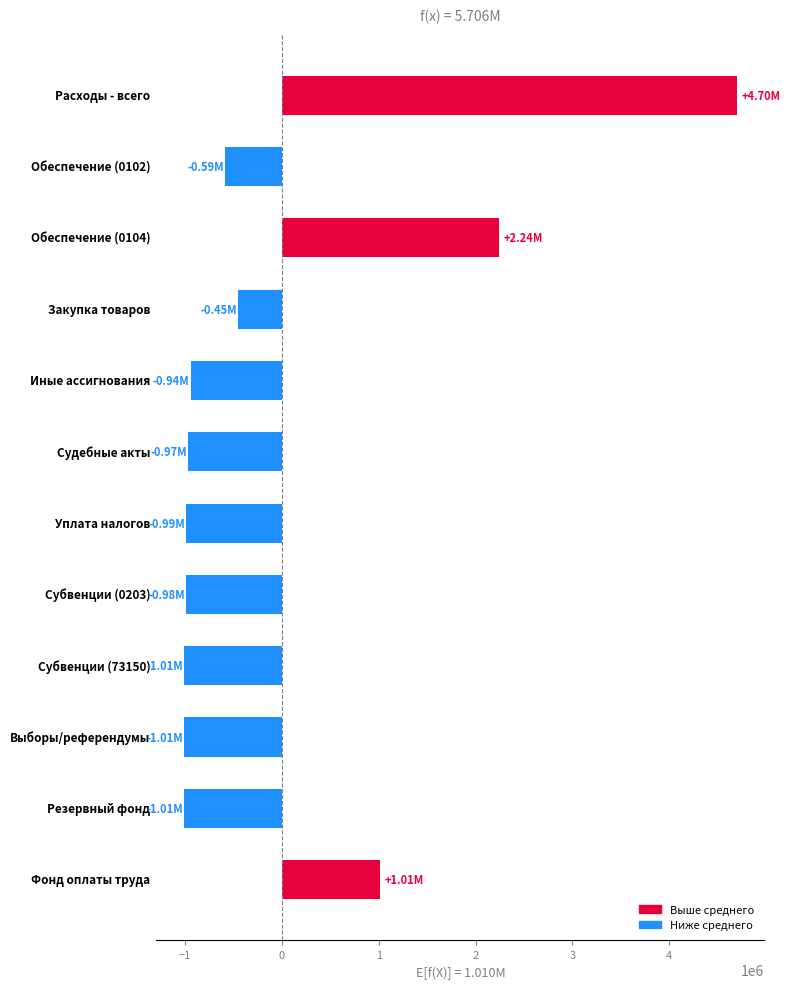

What is the difference between the maximum and minimum values?

5705697.2